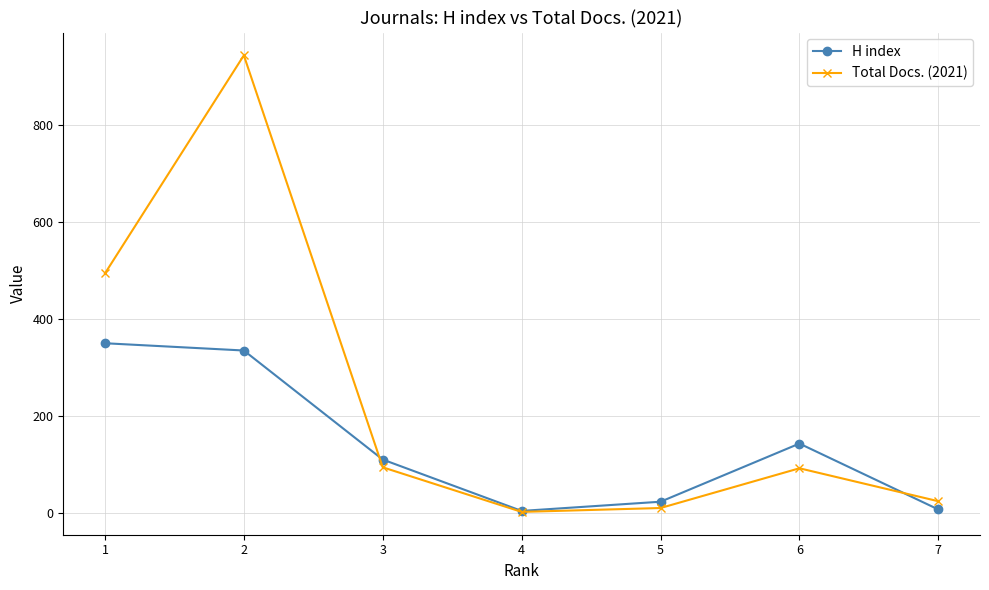

What is the maximum value shown in the chart?

944